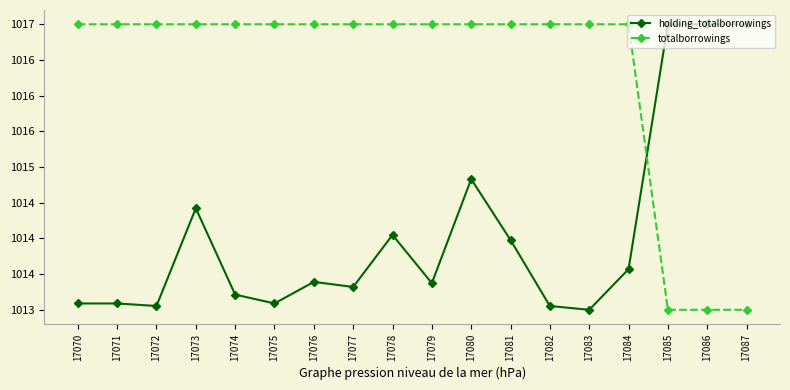

Which label corresponds to the largest value in the chart?

17085